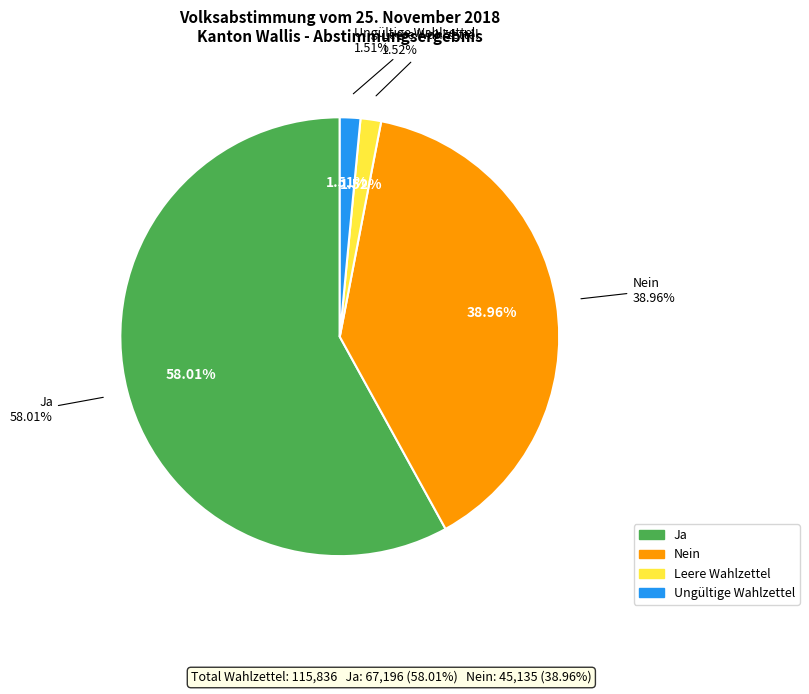

Between Ungültige Wahlzettel and Leere Wahlzettel, which is larger?

Leere Wahlzettel